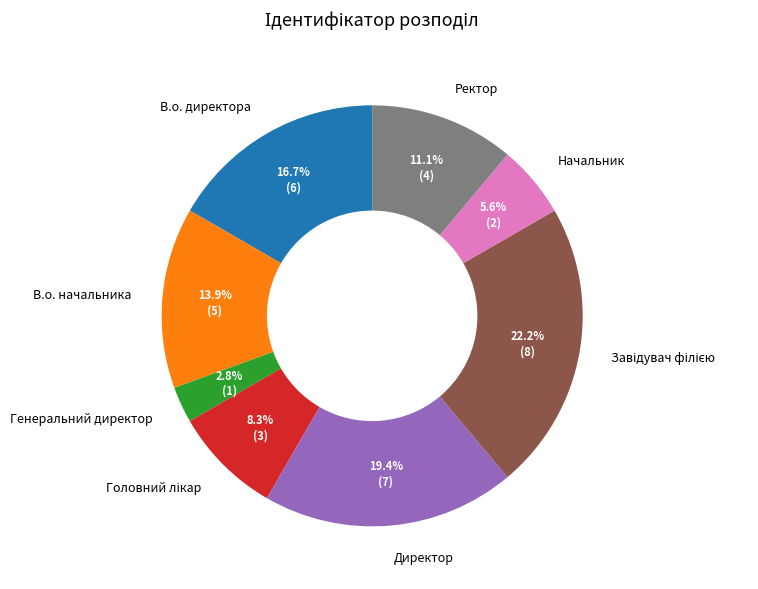

True or false: В.о. директора accounts for 17% of the total.

True